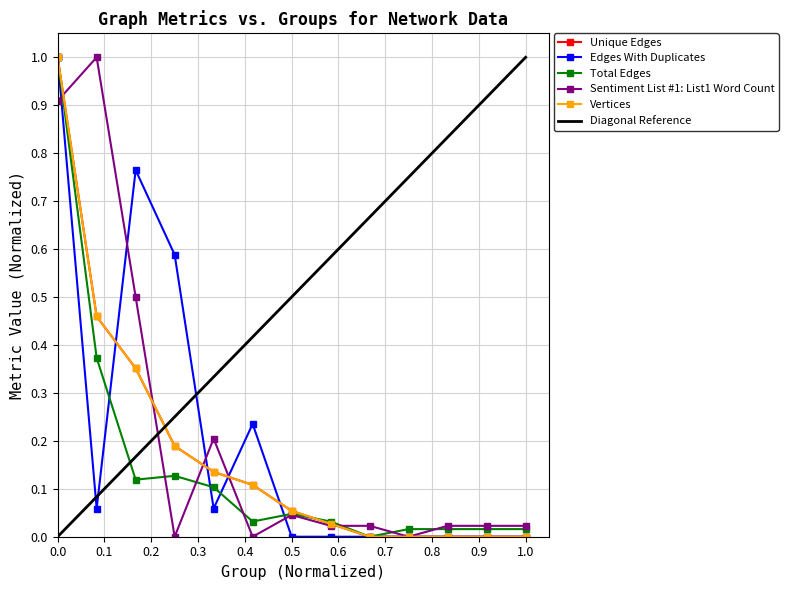

Count the number of categories in the chart.

13